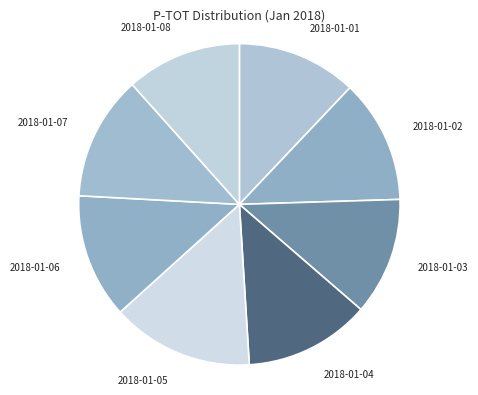

Is there any slice that represents more than half of the pie?

No